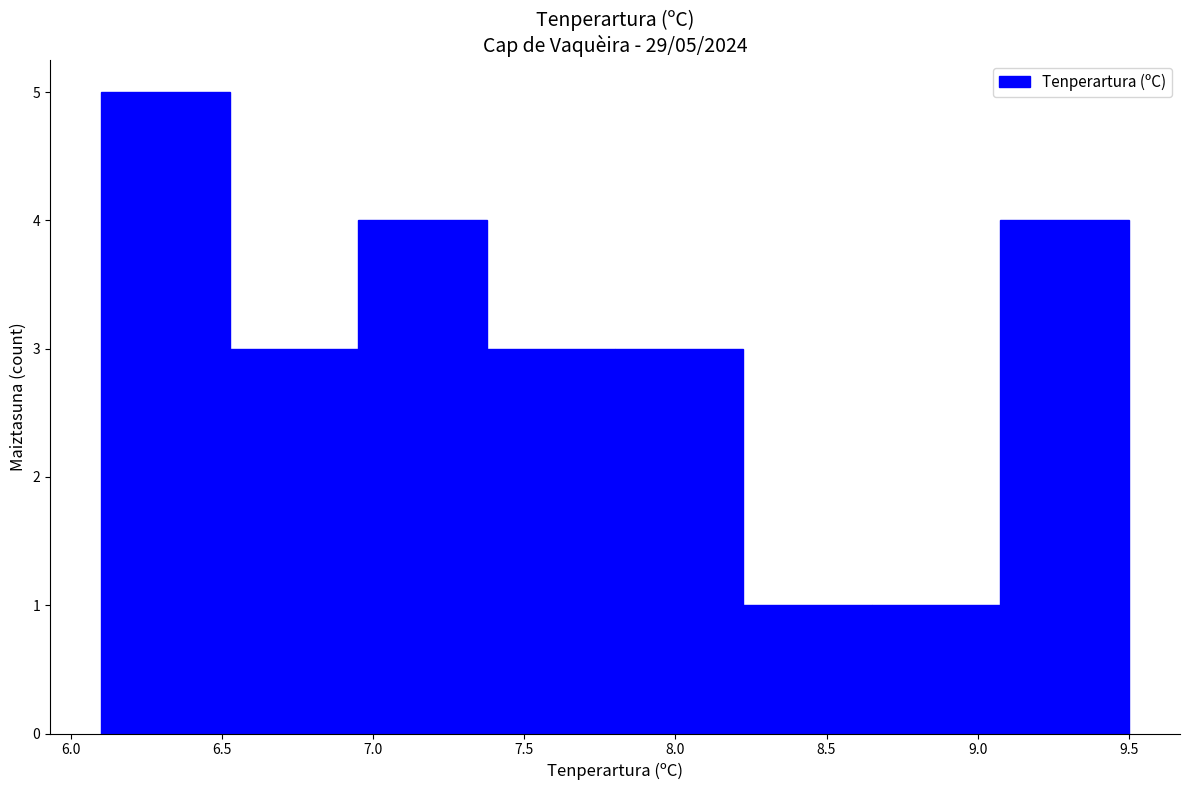

Over which range of the x-axis is the bar tallest?

6.100 to 6.525